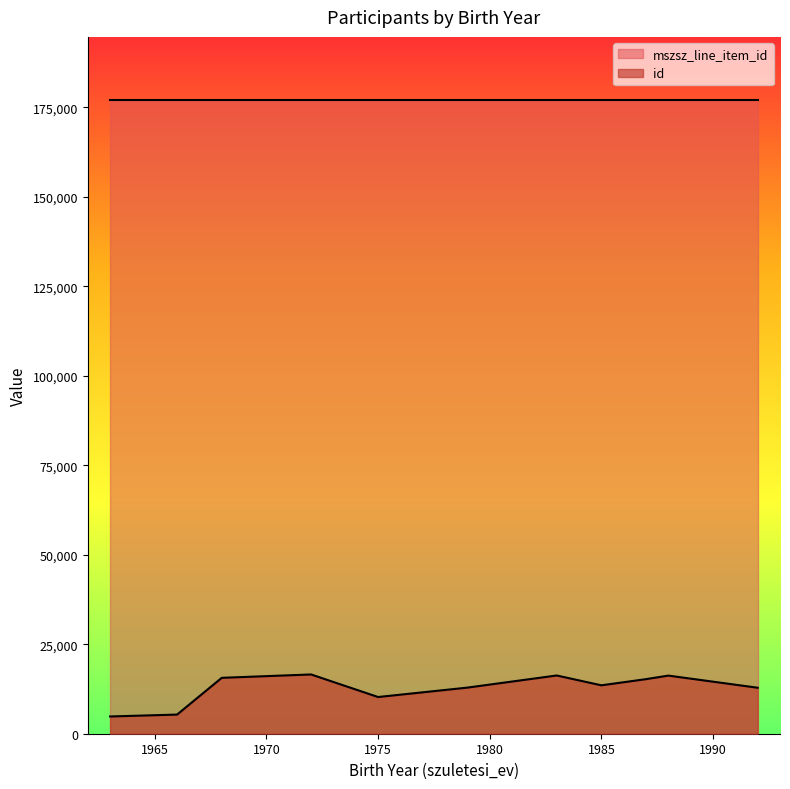

Rank the series by their average value, from highest to lowest.

mszsz_line_item_id, id